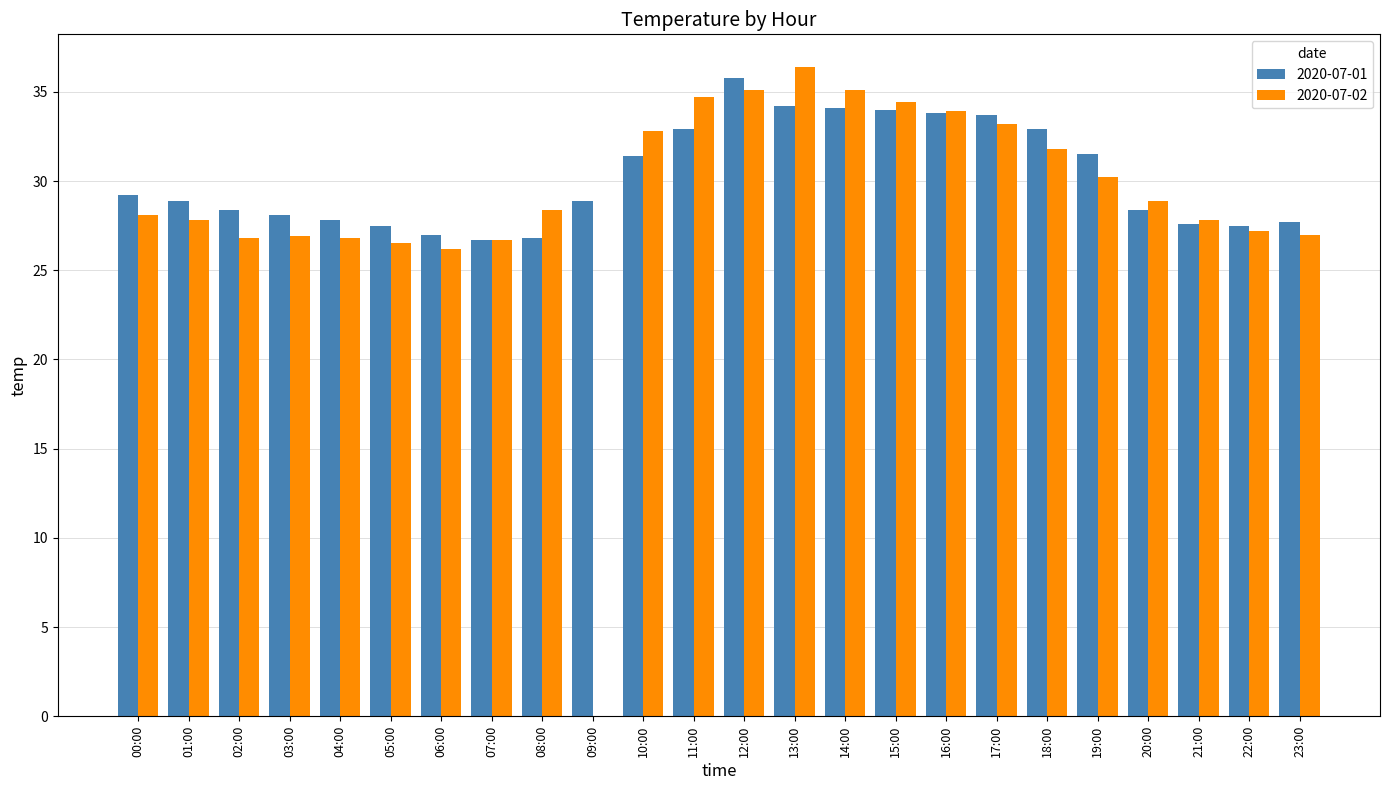

The 2020-07-02 series shows 27.0 at 23:00. True or false?

True